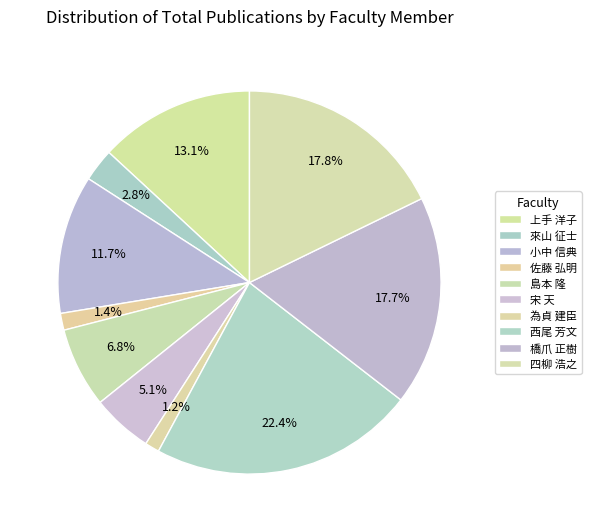

Count the number of slices in the pie.

10